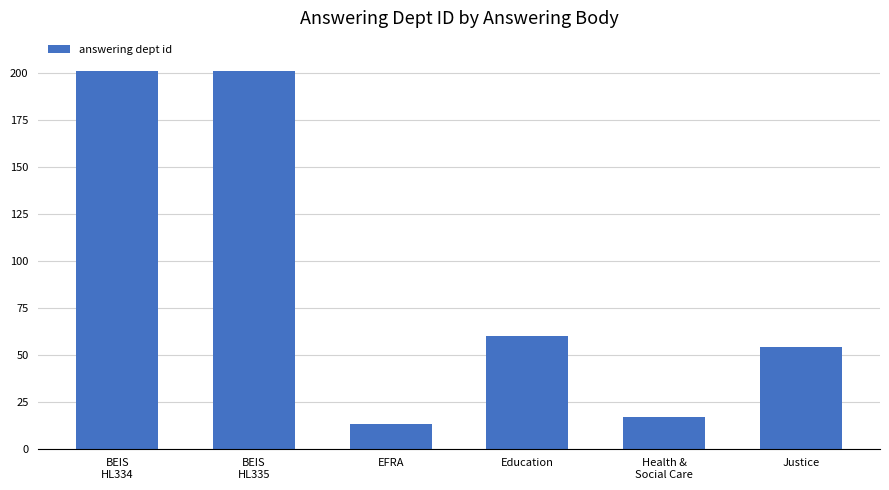

What is the maximum value shown in the chart?

201